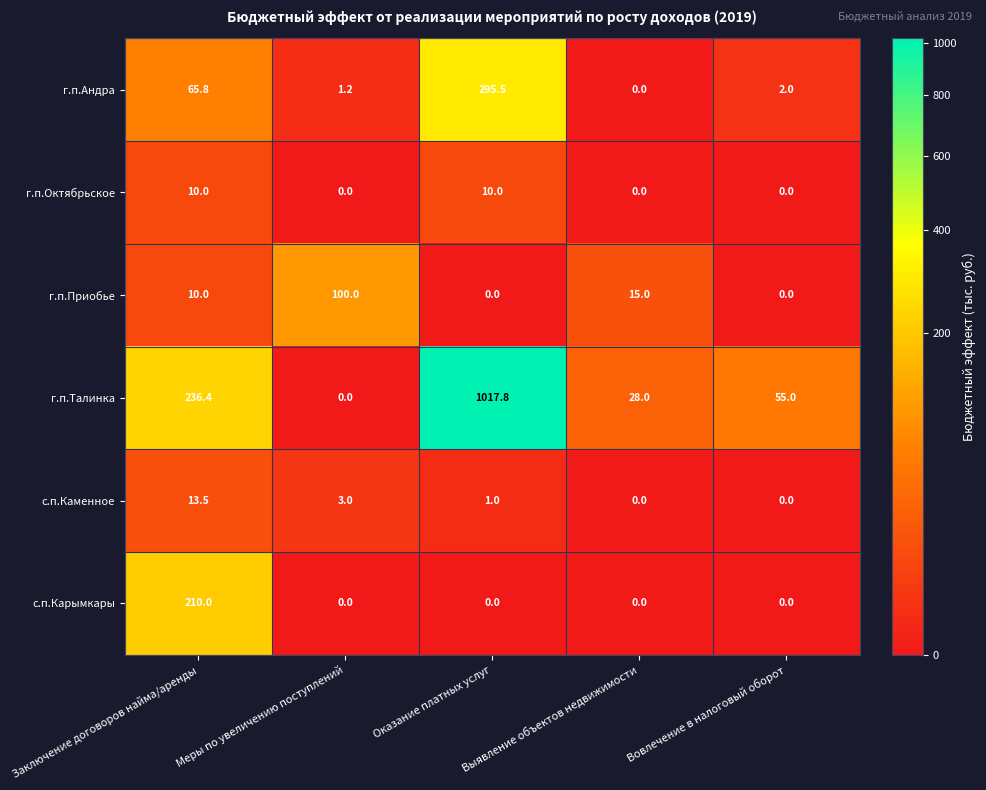

What is the total value across all series at Оказание платных услуг?

1324.3